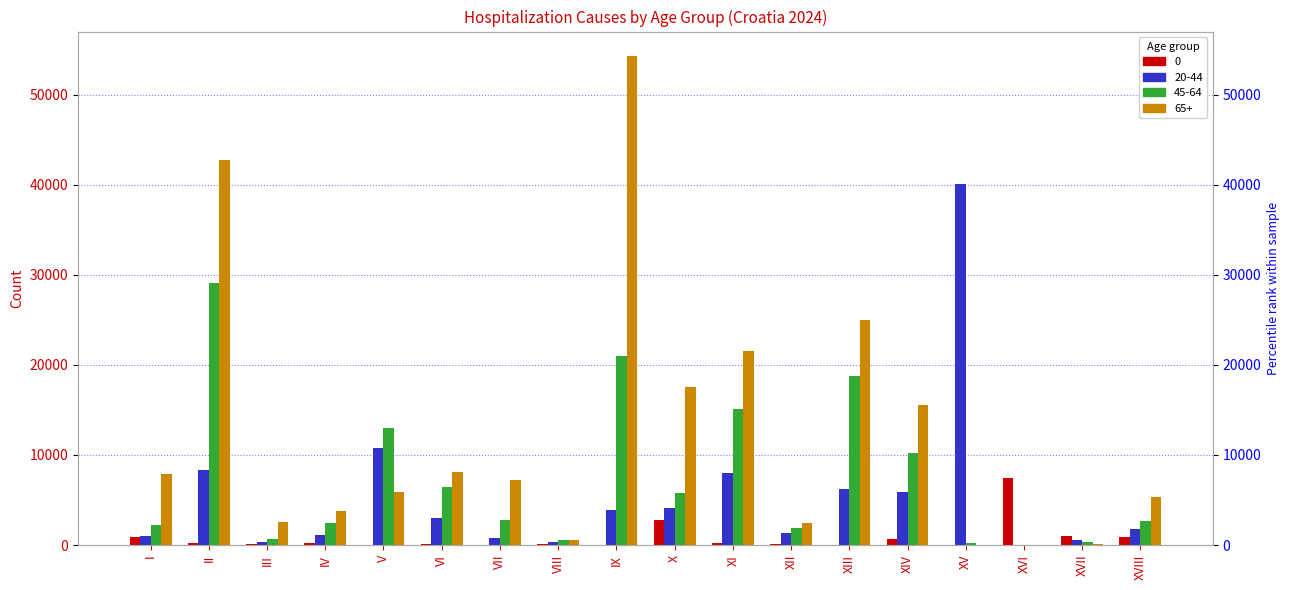

The value of 65+ at IX is 71108. True or false?

False